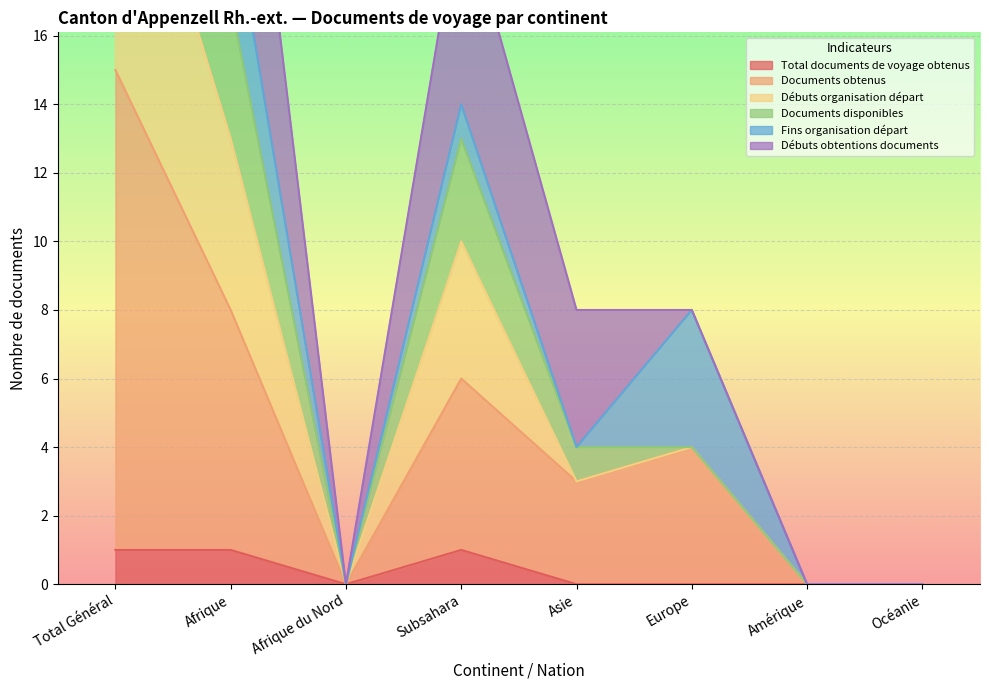

Is it true that Total documents de voyage obtenus equals 0 at Asie?

True